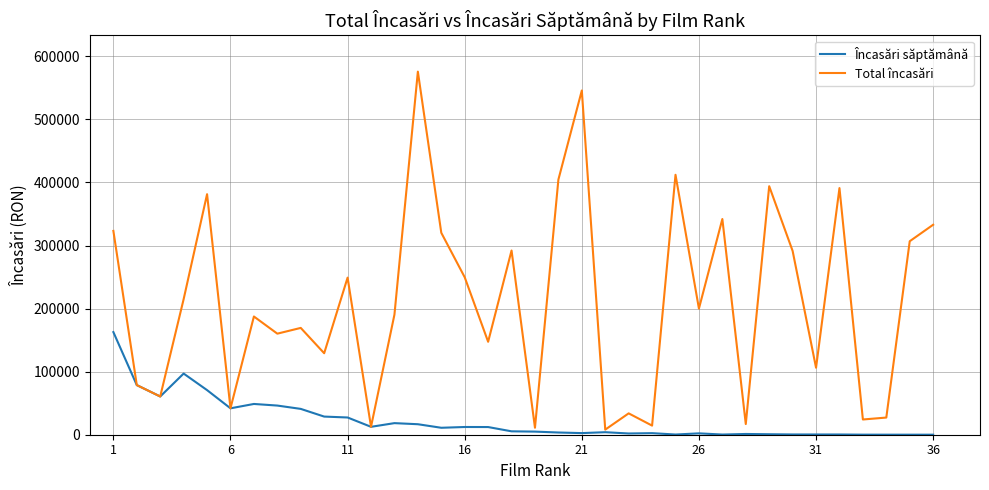

Which series has the largest total across all categories?

Total încasări